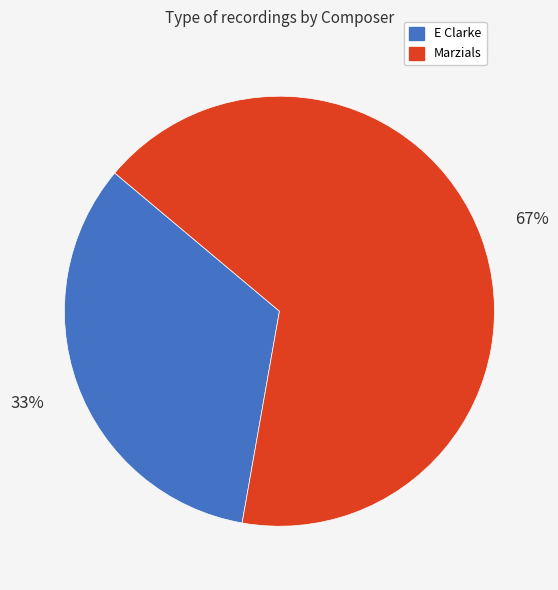

What is the smallest slice in the pie chart?

E Clarke